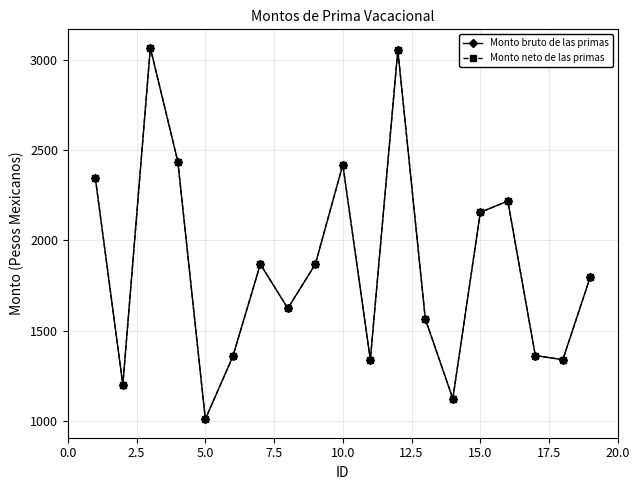

What is the maximum value for Monto bruto de las primas?

3066.1